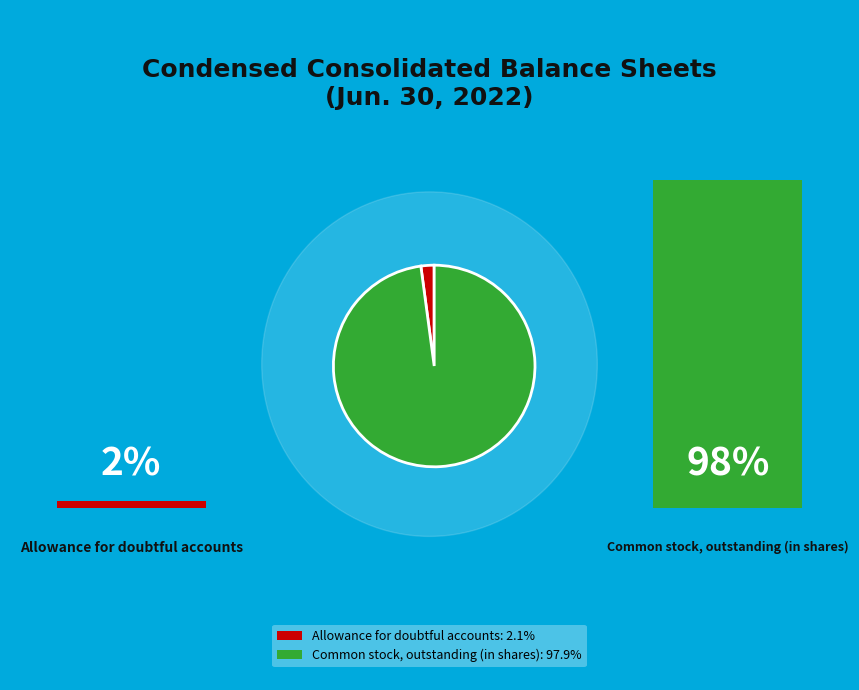

Does any single category account for the majority?

Yes